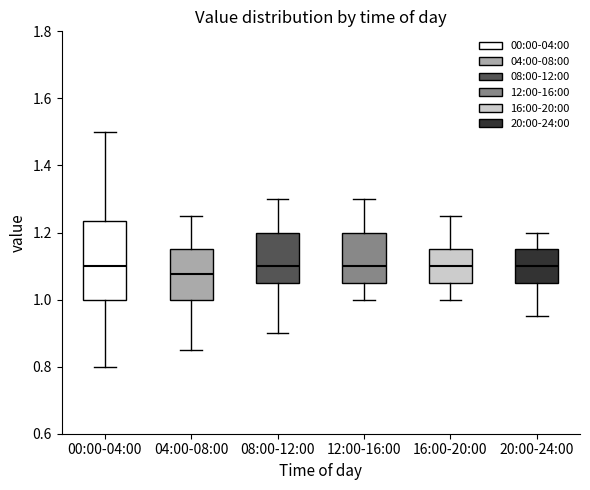

Reading left to right, transcribe this box plot: for each box, give where its median line is, the range the box spans, and where its two whiskers end, as read against the y-axis. The values are not printed on the chart, so give them approximately, as read against the axis.

00:00-04:00: median 1.10, box 1.00 to 1.24, whiskers 0.80 to 1.50
04:00-08:00: median 1.08, box 1.00 to 1.16, whiskers 0.86 to 1.26
08:00-12:00: median 1.10, box 1.06 to 1.20, whiskers 0.90 to 1.30
12:00-16:00: median 1.10, box 1.06 to 1.20, whiskers 1.00 to 1.30
16:00-20:00: median 1.10, box 1.06 to 1.16, whiskers 1.00 to 1.26
20:00-24:00: median 1.10, box 1.06 to 1.16, whiskers 0.96 to 1.20